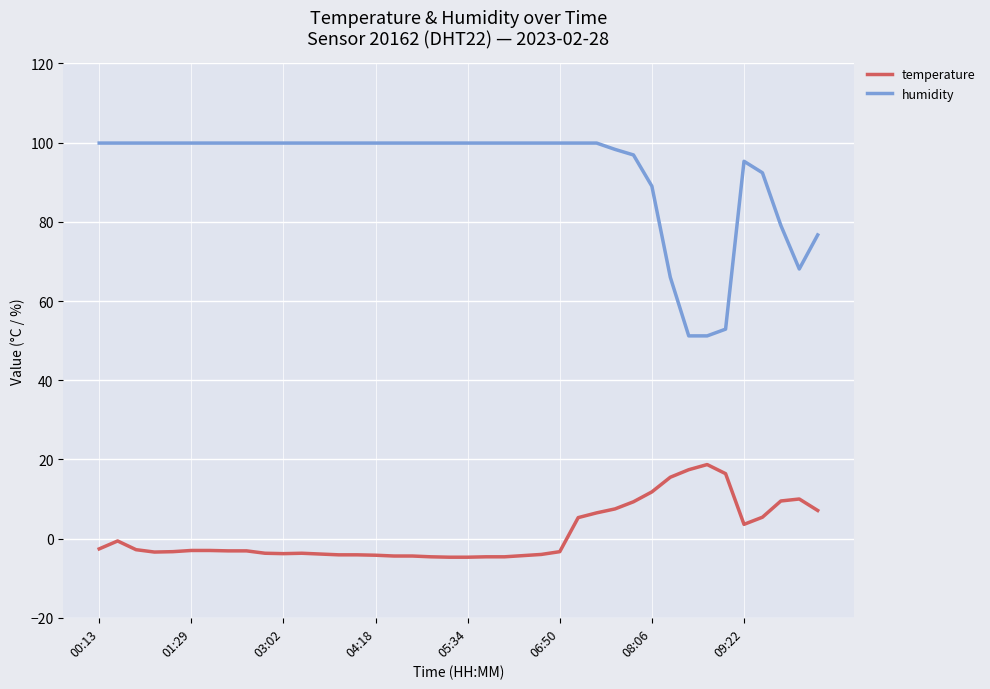

Which series has the largest total across all categories?

humidity